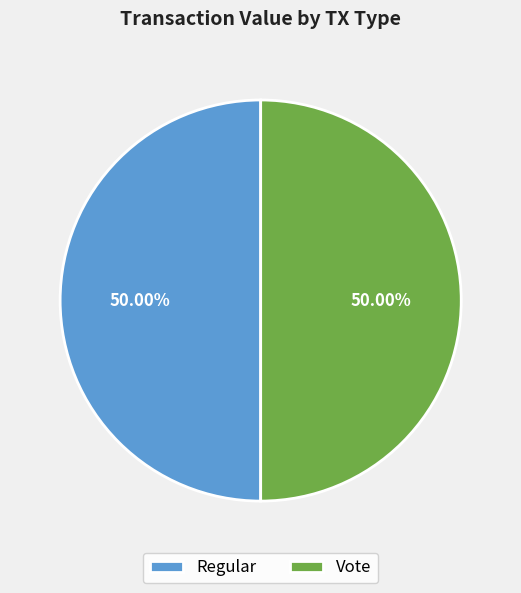

To the nearest percent, what is the average slice percentage?

50%